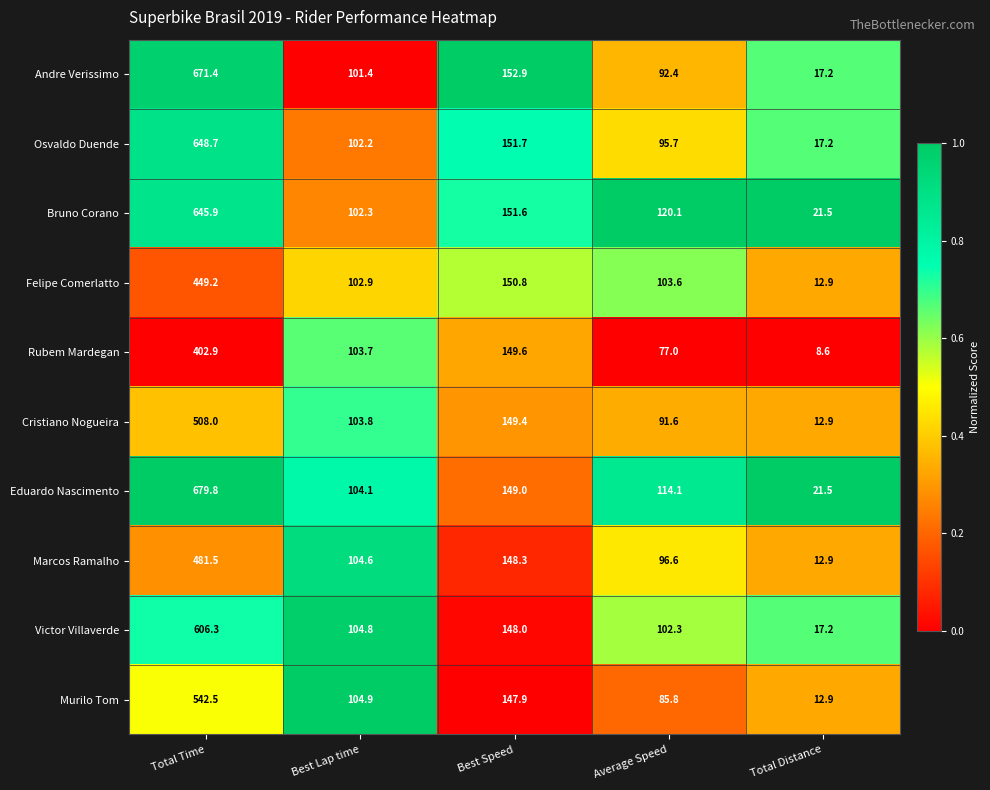

At which category does the chart reach its peak across all series?

Total Time